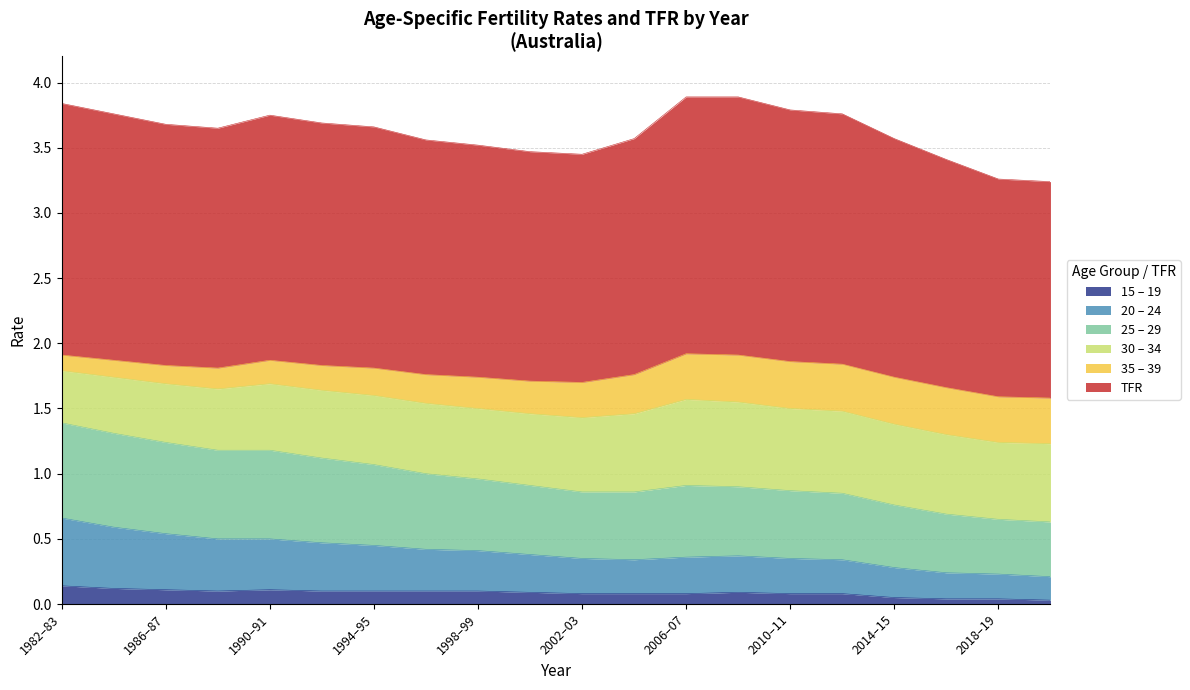

What is the difference between the maximum and minimum values in the TFR series?

0.7